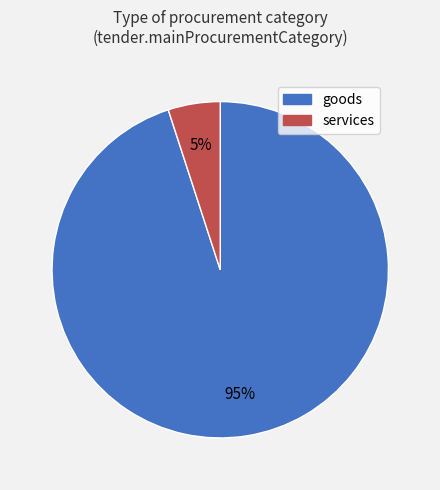

To the nearest percent, what is the average slice percentage?

50%